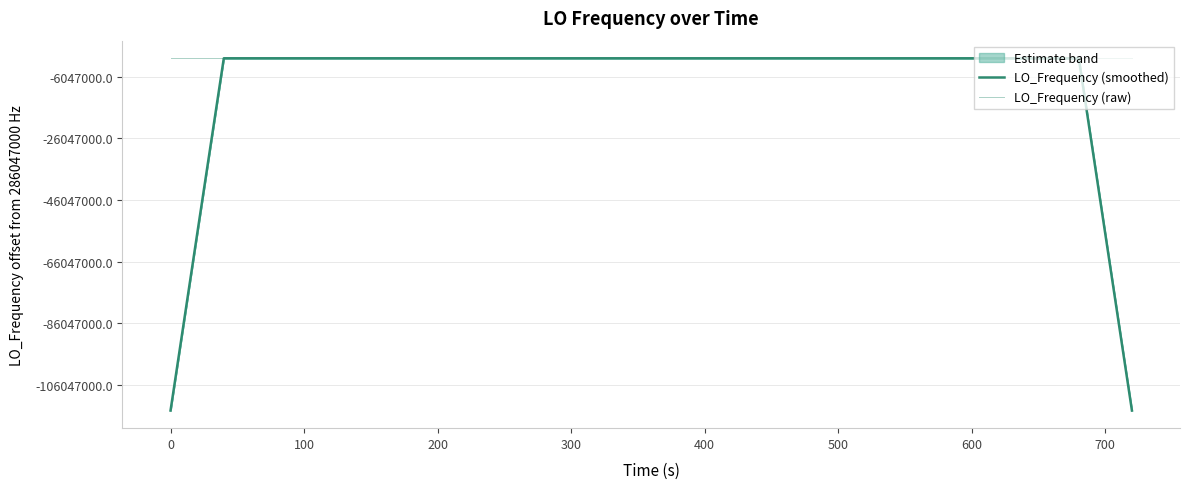

What is the difference between the maximum and minimum values in the LO_Frequency (raw) series?

9.2